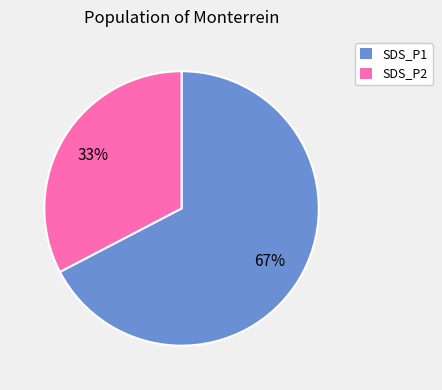

Which category has the biggest portion of the pie?

SDS_P1